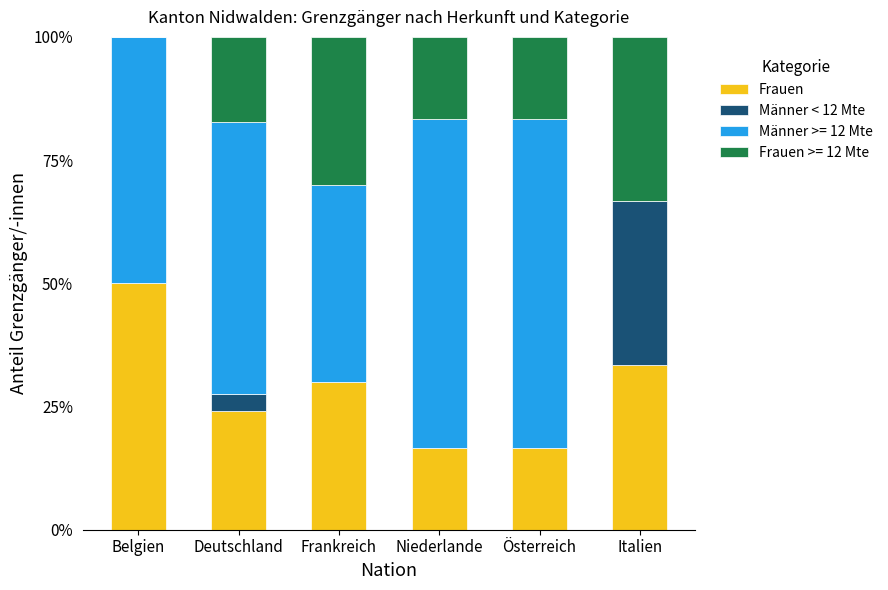

Does the chart contain stacked bars?

Yes